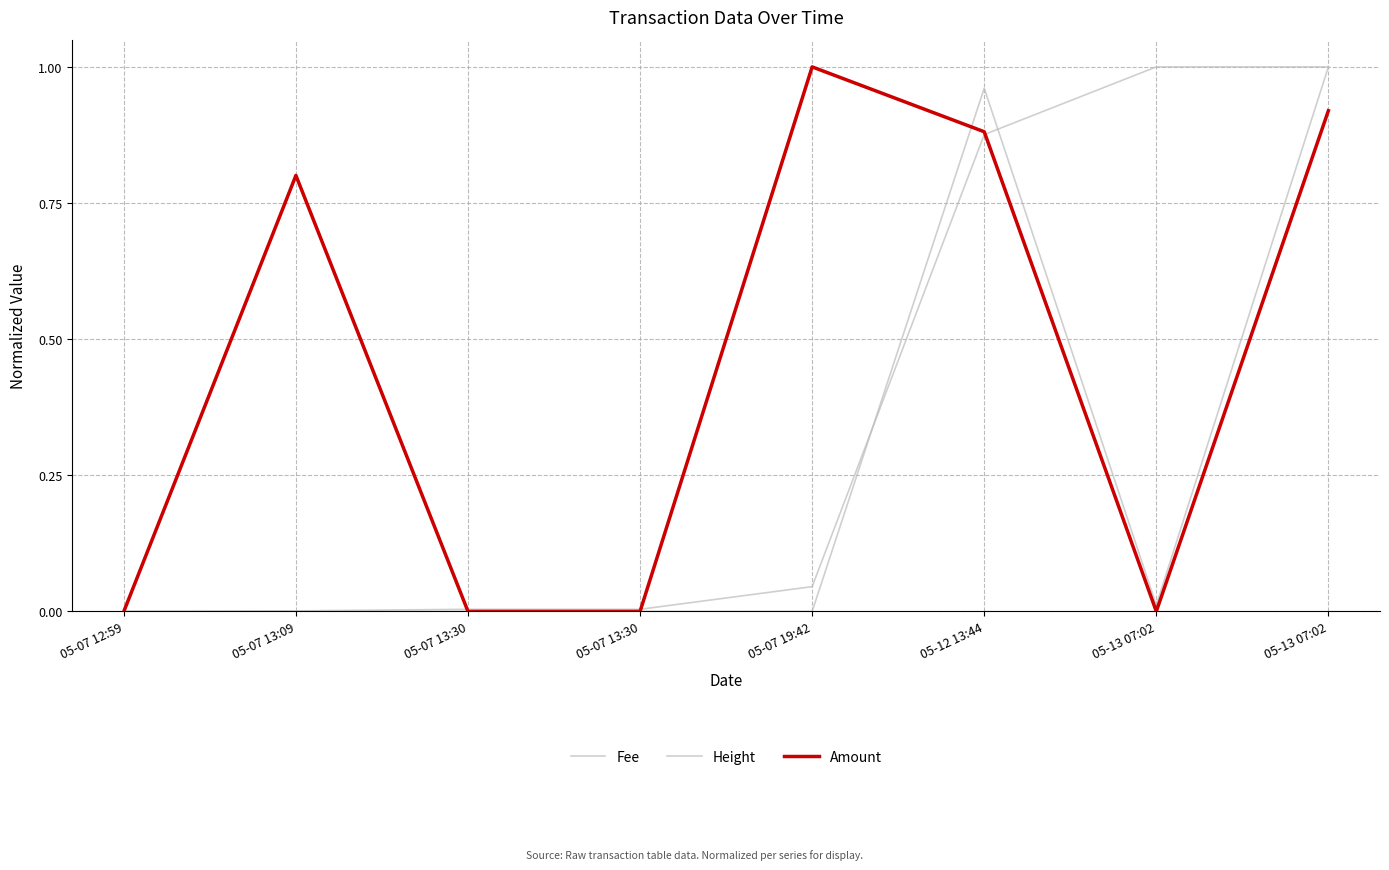

What is the difference between the highest and lowest values at 05-12 13:44?

0.1